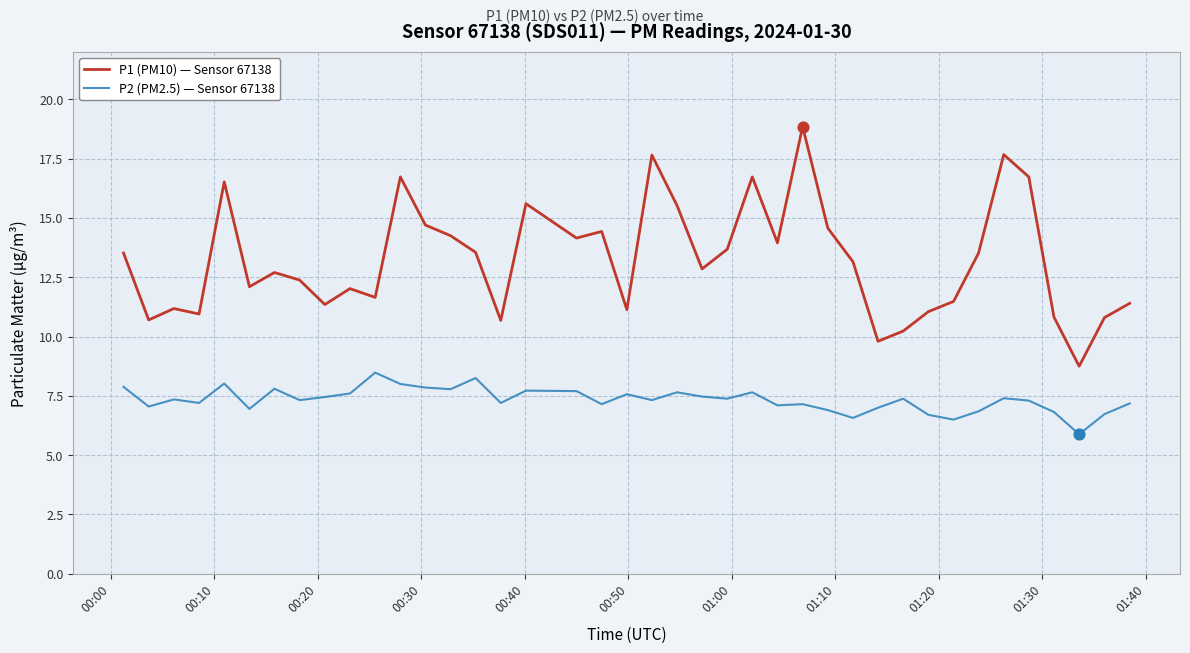

Which series has the largest total across all categories?

P1 (PM10) — Sensor 67138